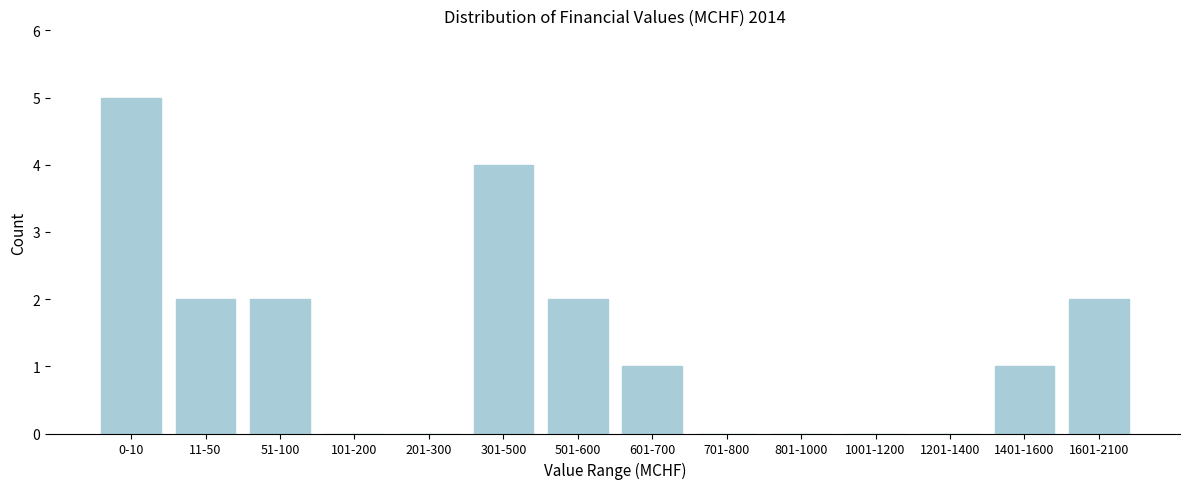

Reading right to left, what are all the values shown in this chart?

1601-2100=2	1401-1600=1	1201-1400=0	1001-1200=0	801-1000=0	701-800=0	601-700=1	501-600=2	301-500=4	201-300=0	101-200=0	51-100=2	11-50=2	0-10=5